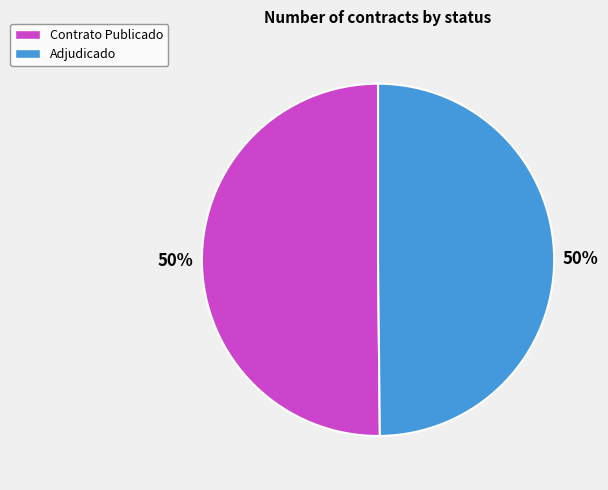

To the nearest percent, what is the average slice percentage?

50%